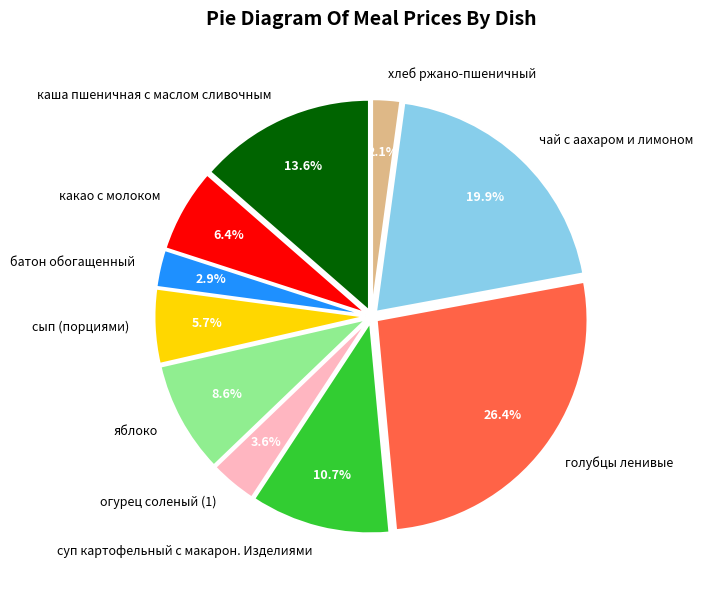

What percentage is the суп картофельный с макарон. Изделиями slice, to the nearest percent?

11%